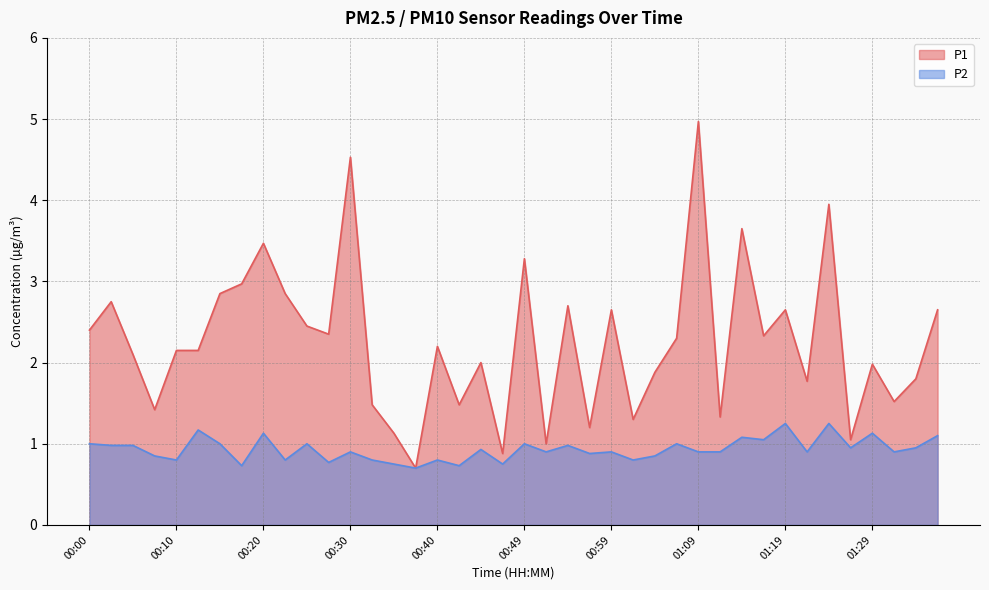

Does the chart display data point markers on the line(s)?

No